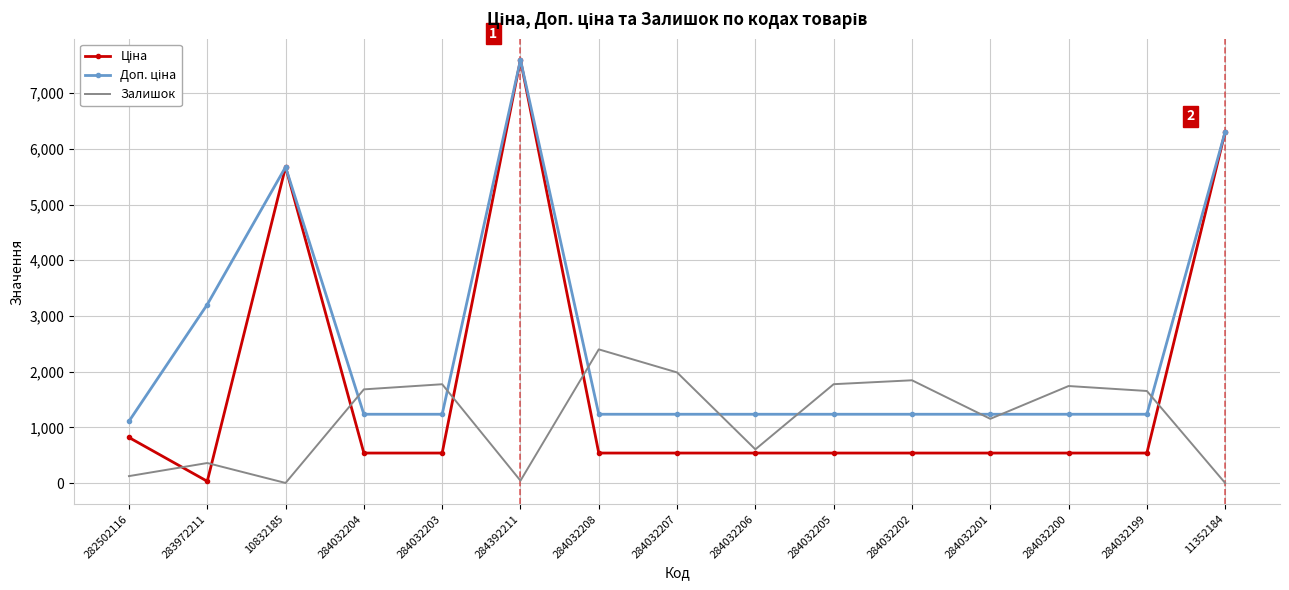

Is it true that Залишок equals 2421.2 at 284032203?

False